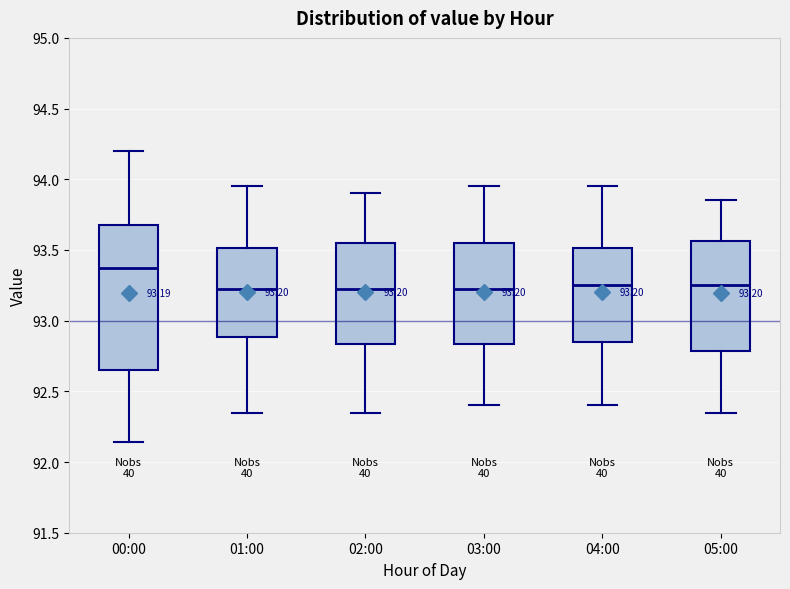

Comparing the boxes themselves (not the whiskers), which one is the tallest?

00:00